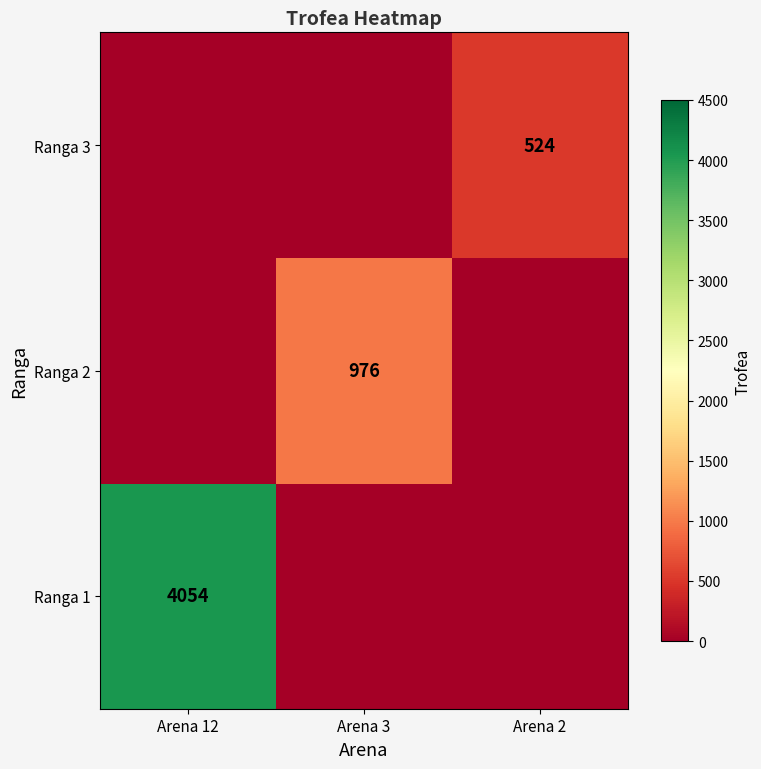

At which category does the chart reach its peak across all series?

Arena 12